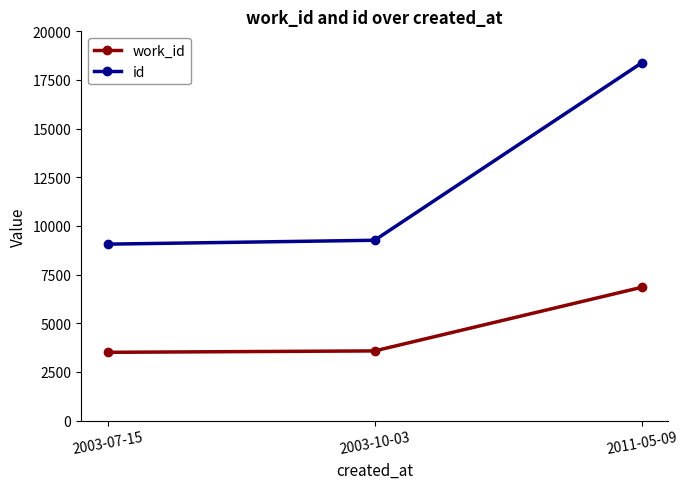

Where is id nearest to the value 13719?

2003-10-03